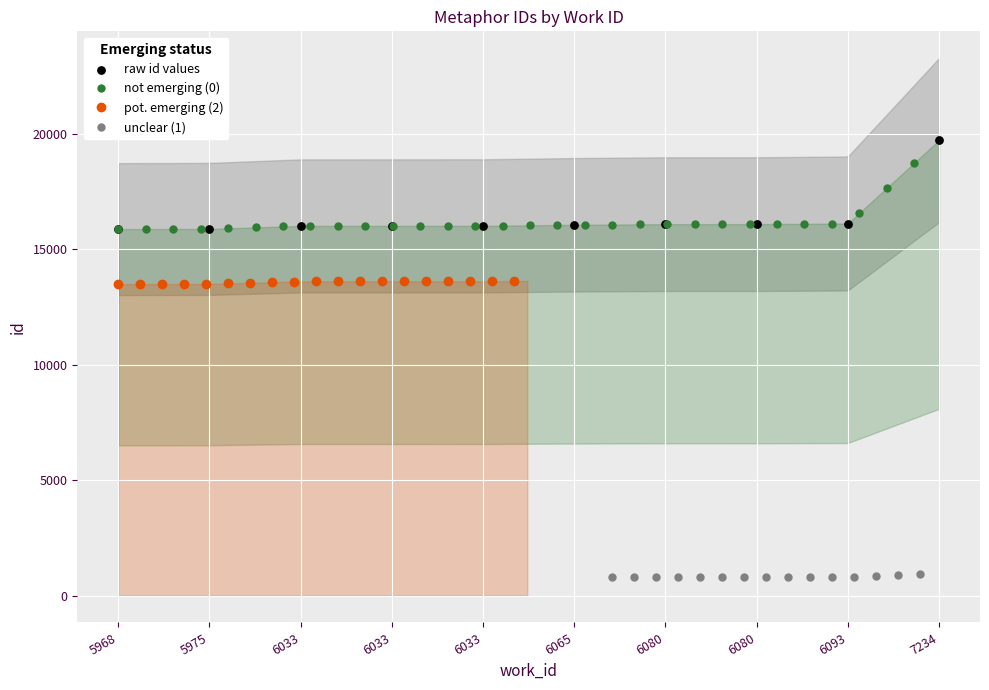

Between 5975 and 5968, which is larger?

5975